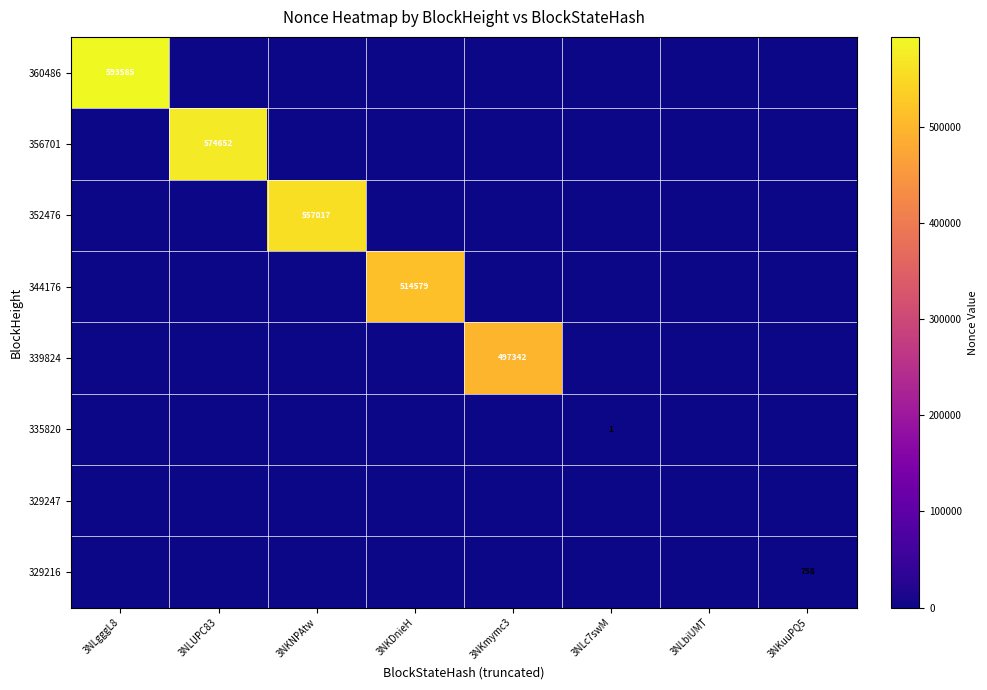

Is it true that 339824 equals 310641 at 3NKmymc3?

False